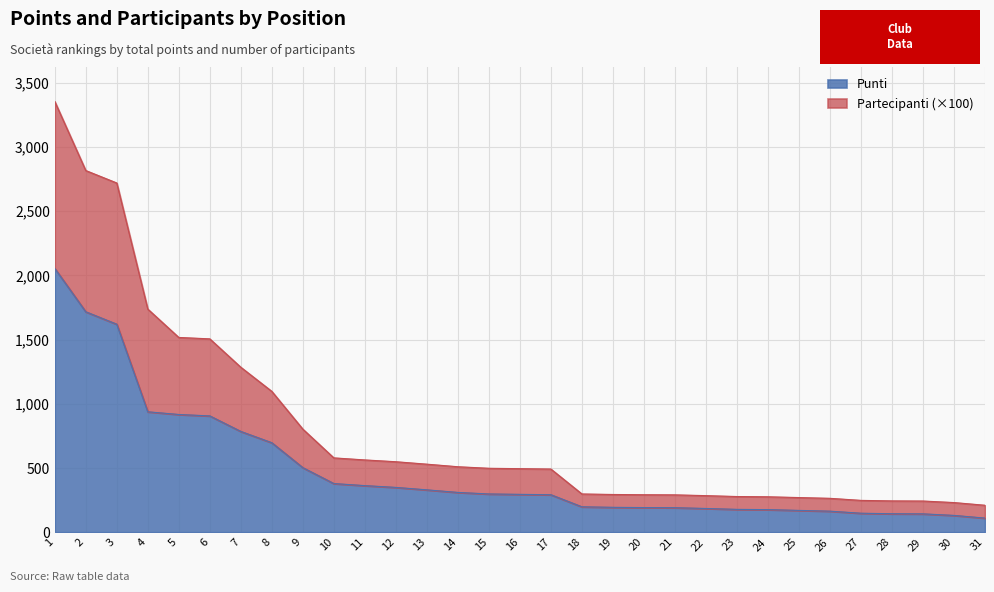

True or false: Partecipanti has more than 0 interior local peaks.

False